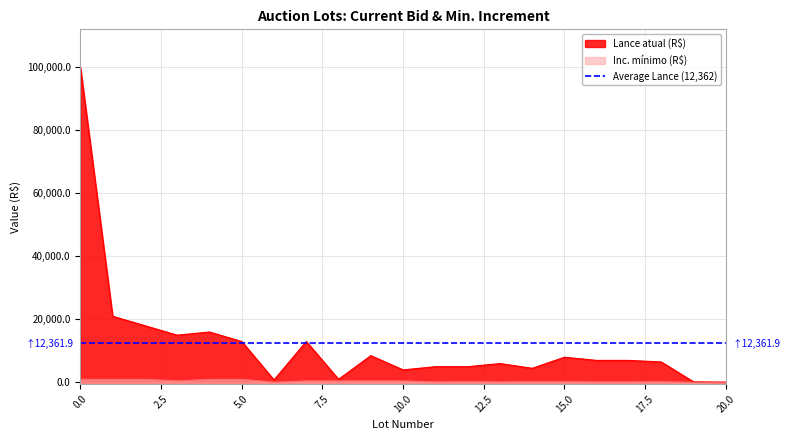

What is the average value of the Inc. mínimo (R$) series?

452.4